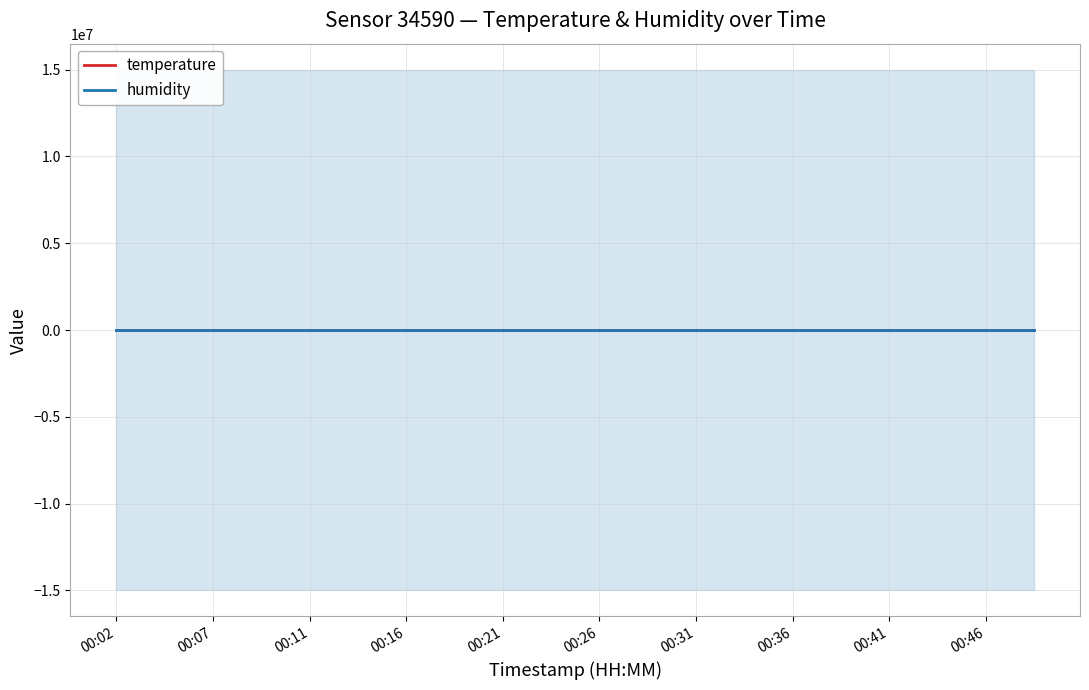

Is the value of temperature at 15 greater than the value of humidity at 17?

Yes